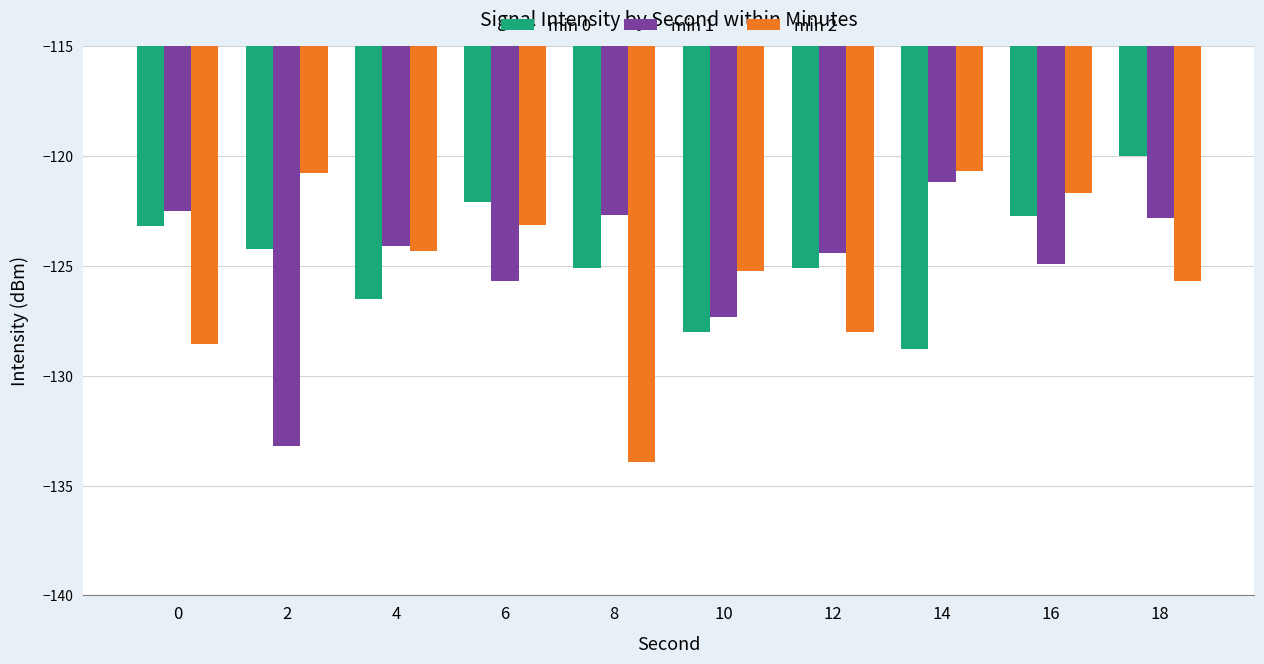

What are all the series names shown in the legend?

min 0, min 1, min 2